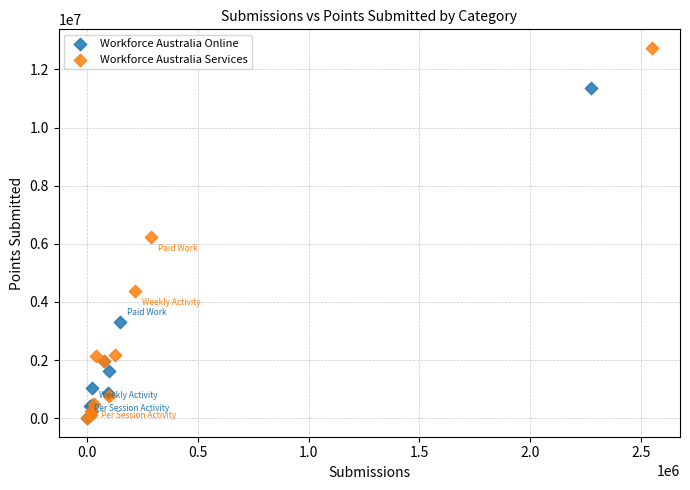

Which series contains the highest Y value?

Workforce Australia Services